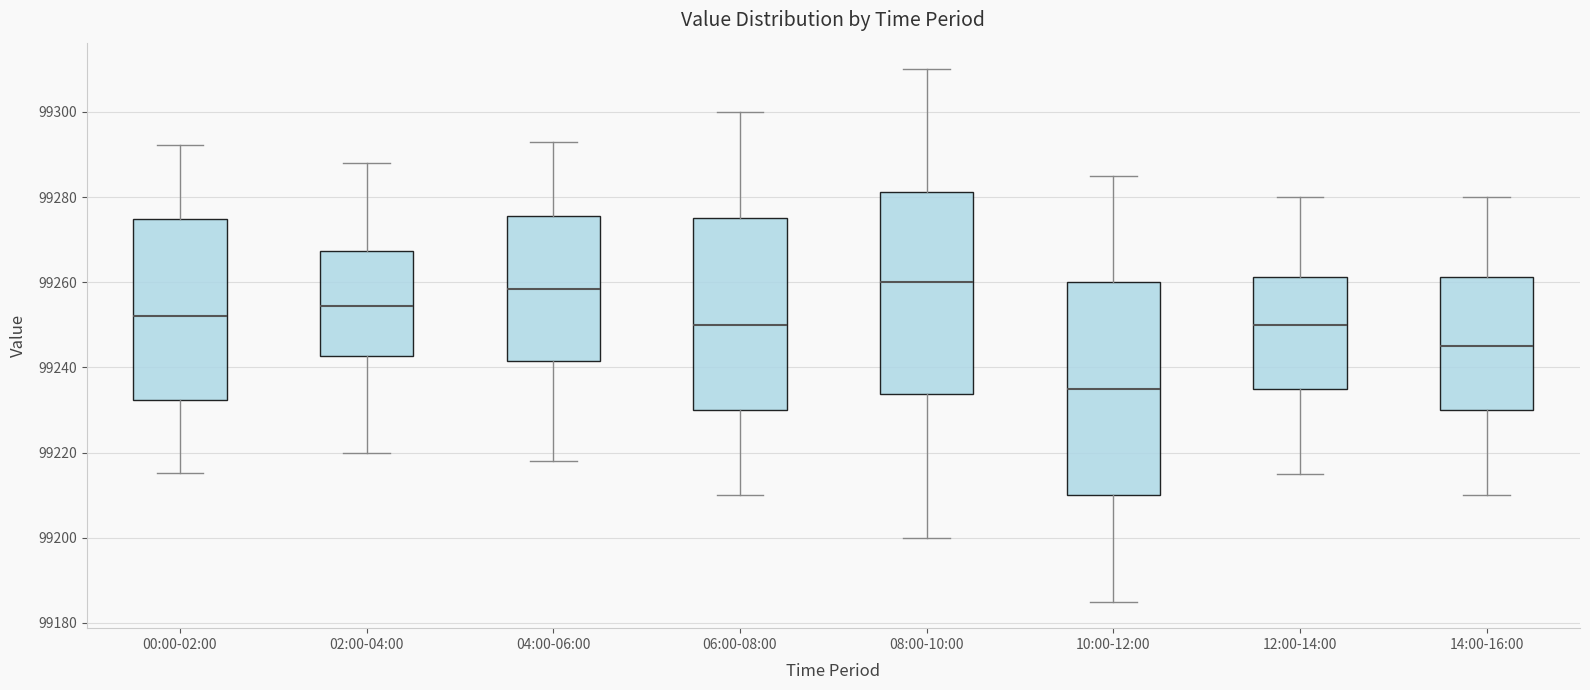

Which box is the tallest, from its lower edge to its upper edge?

10:00-12:00